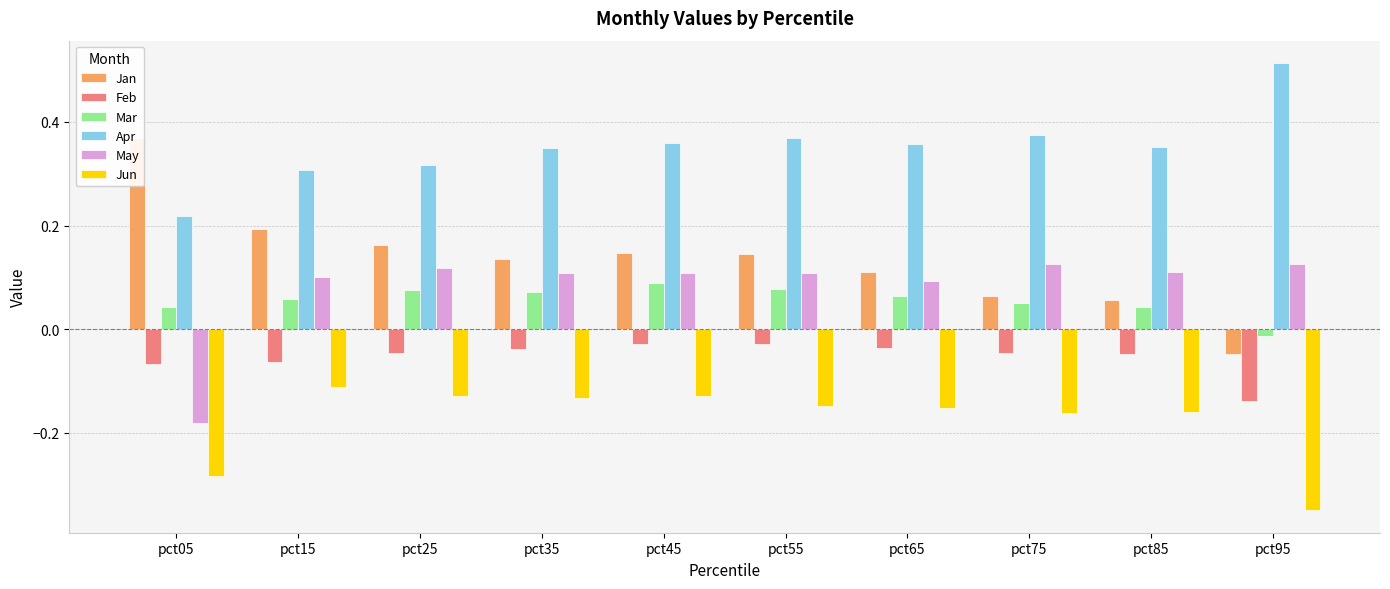

Does the chart contain any negative values?

Yes